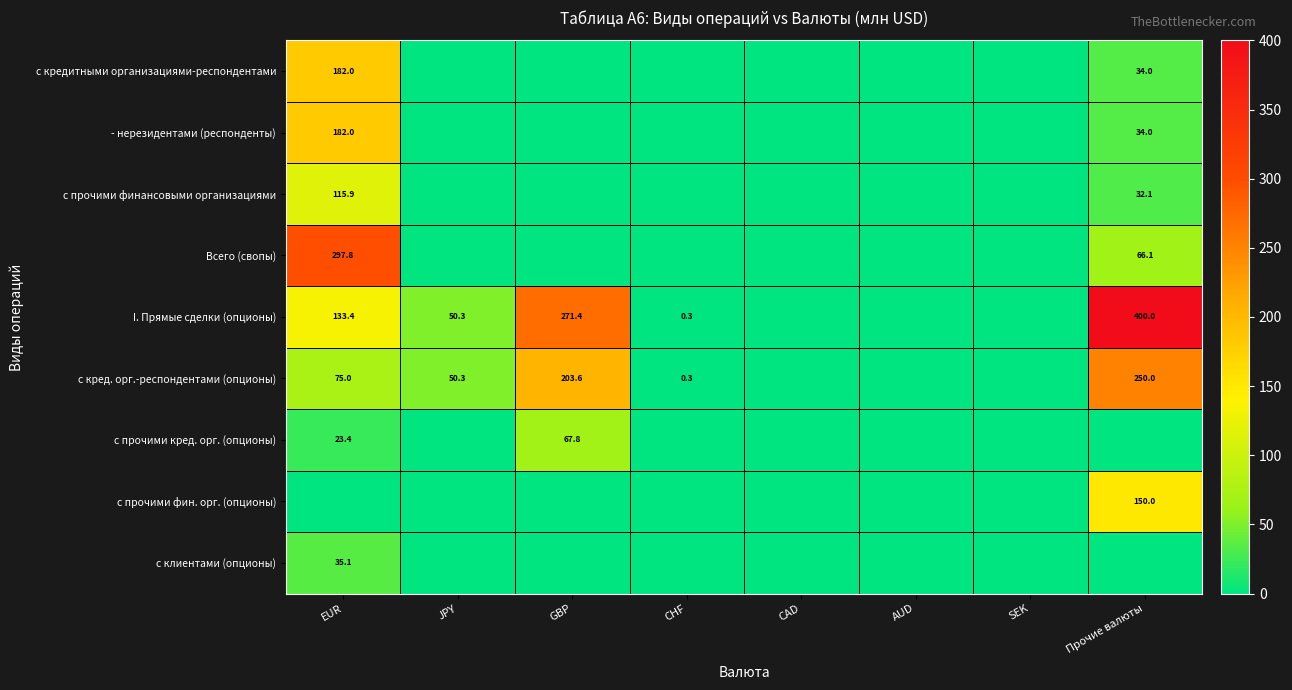

True or false: с кред. орг.-респондентами (опционы) has a value of 135.4 at Прочие валюты.

False